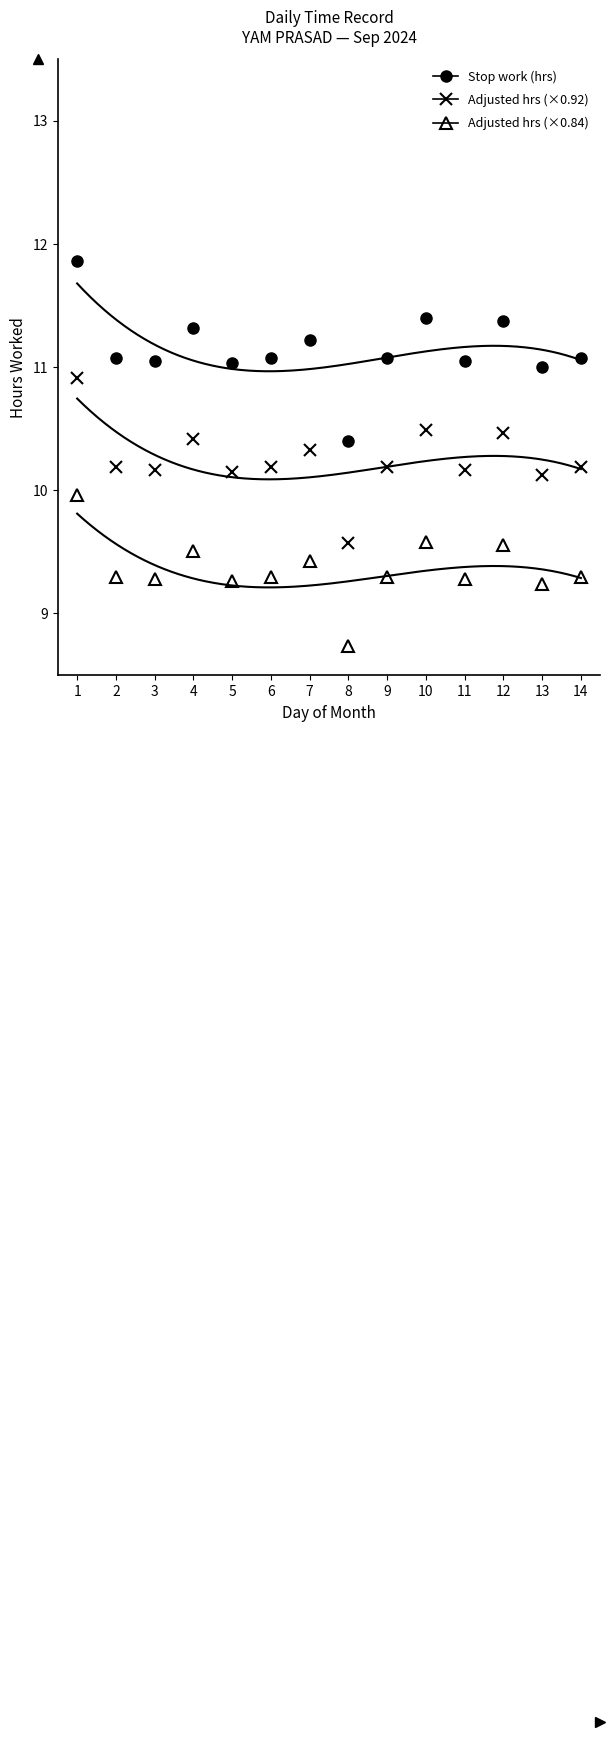

What is the difference between the highest and lowest values at 8?

1.7